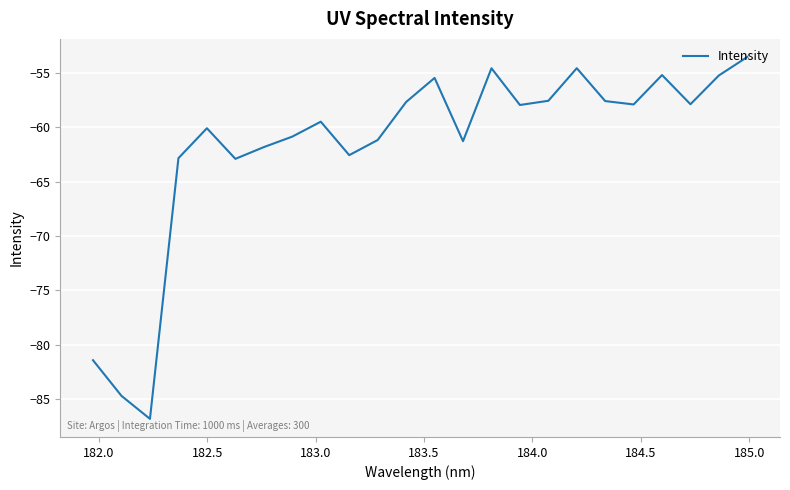

How many interior local valleys (lower than both neighbors) does the data have?

7